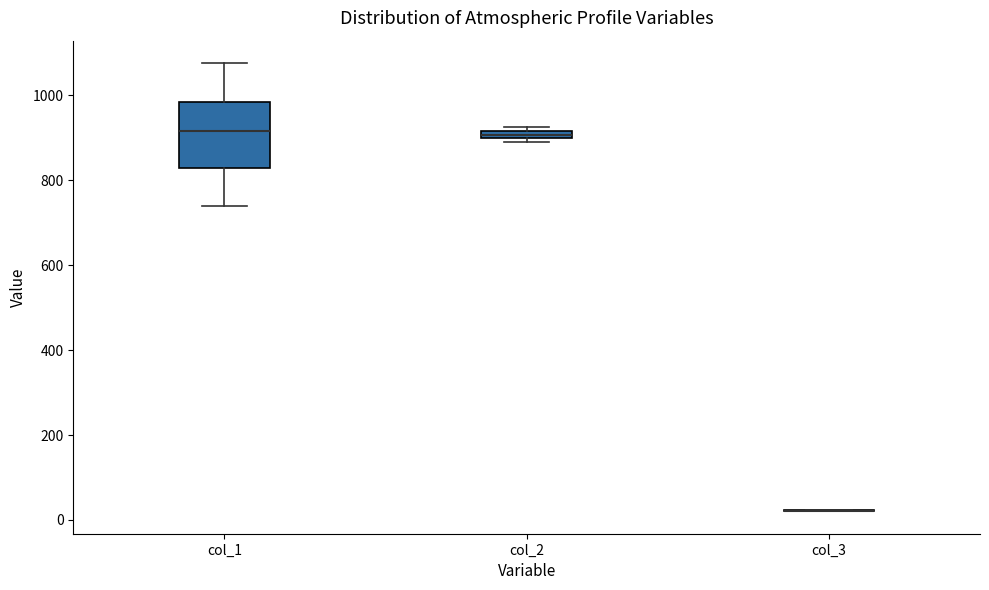

Comparing the boxes themselves (not the whiskers), which one is the tallest?

col_1